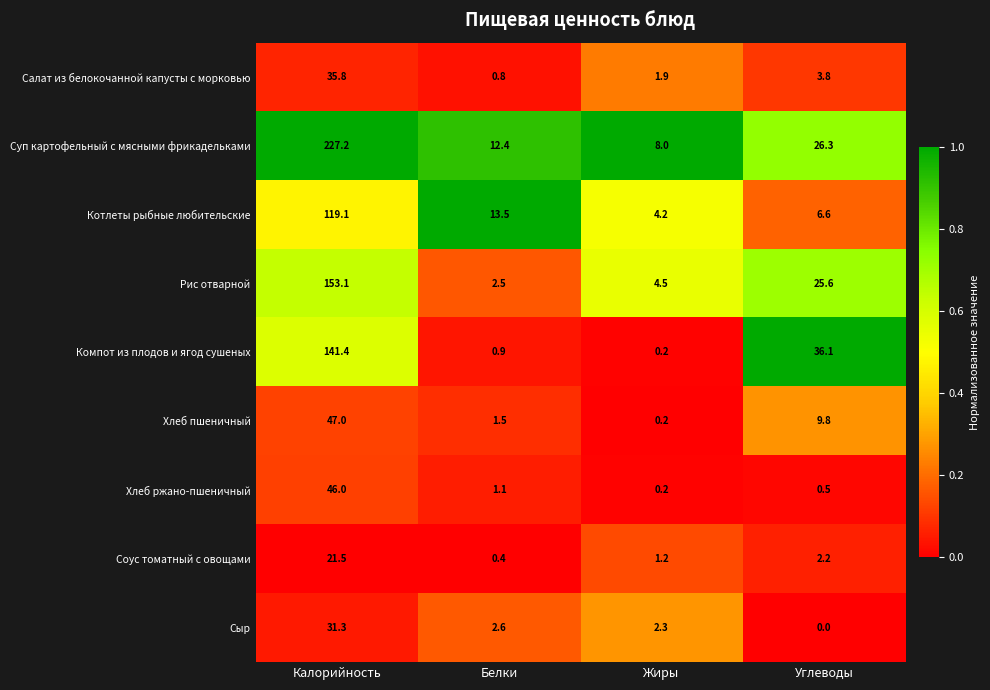

What is the average value of the Котлеты рыбные любительские series?

35.9